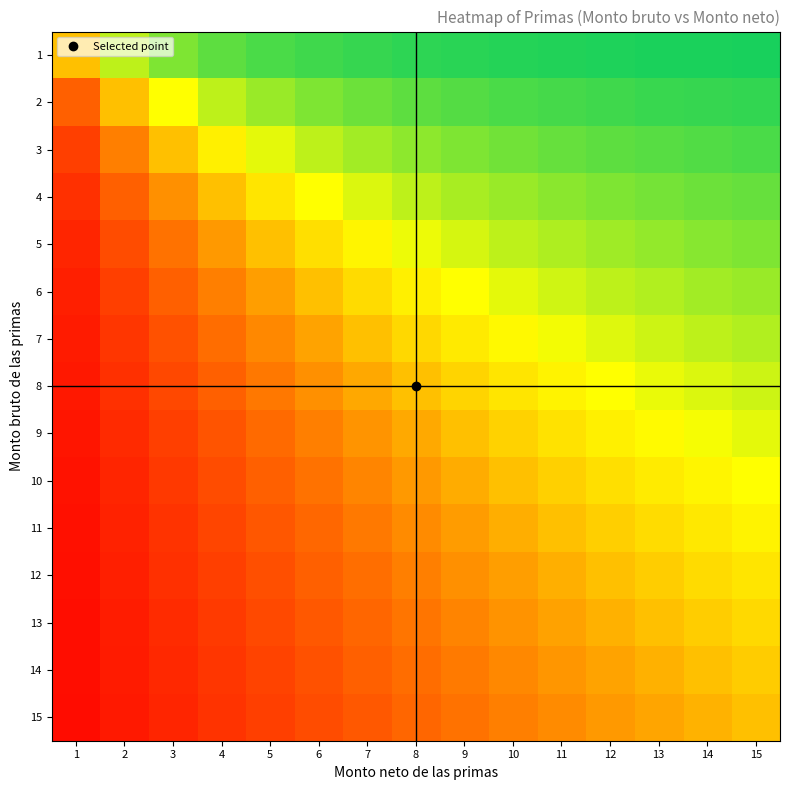

List the series in order of their peak value, highest first.

1, 2, 3, 4, 5, 6, 7, 8, 9, 10, 11, 12, 13, 14, 15